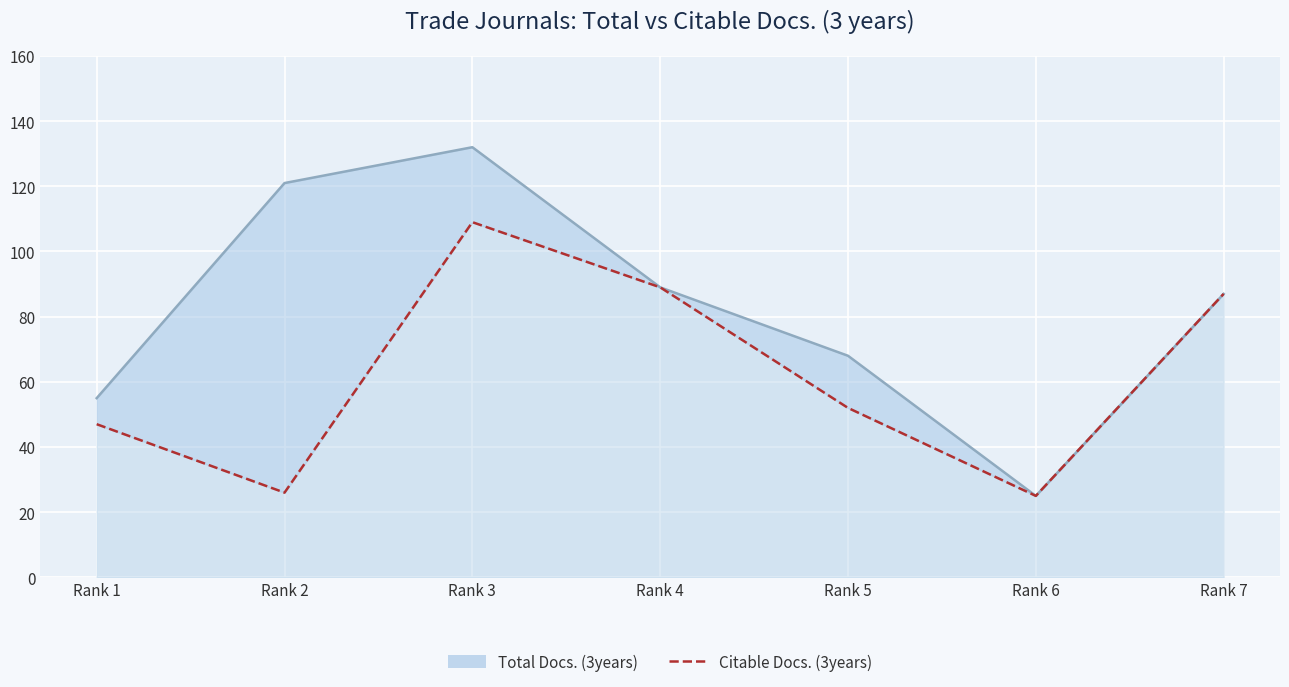

Between Rank 4 and Rank 5, which is larger?

Rank 4